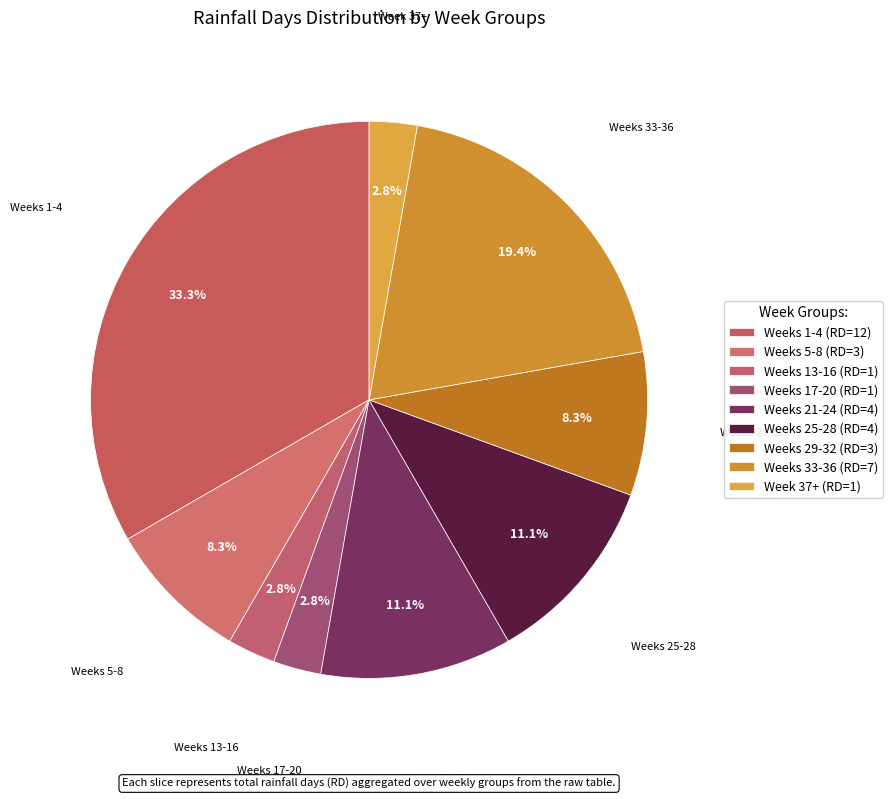

To the nearest percent, what is the average slice percentage?

11%